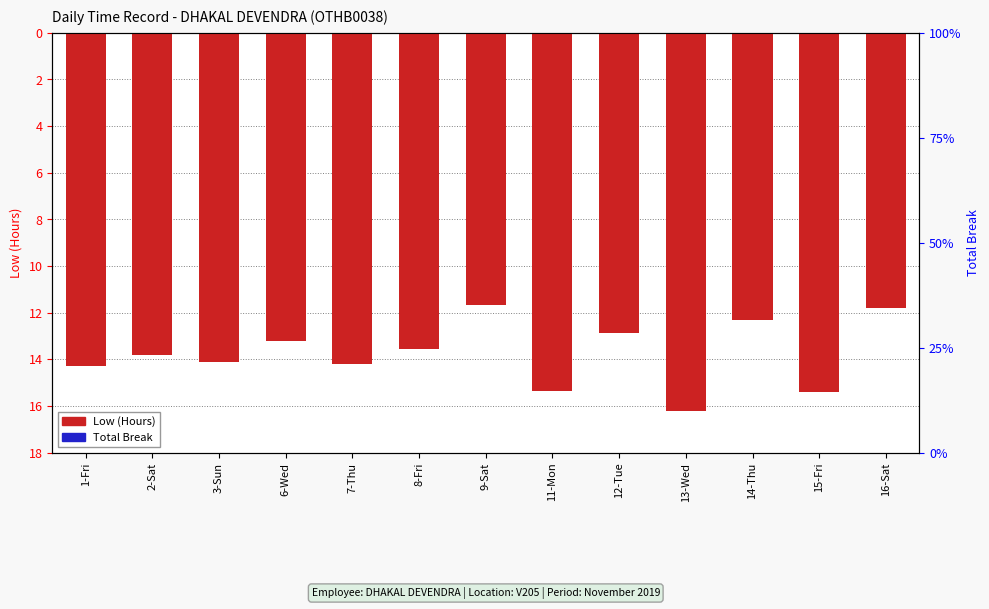

True or false: Low (Hours) has a value of -14.2 at 7-Thu.

True